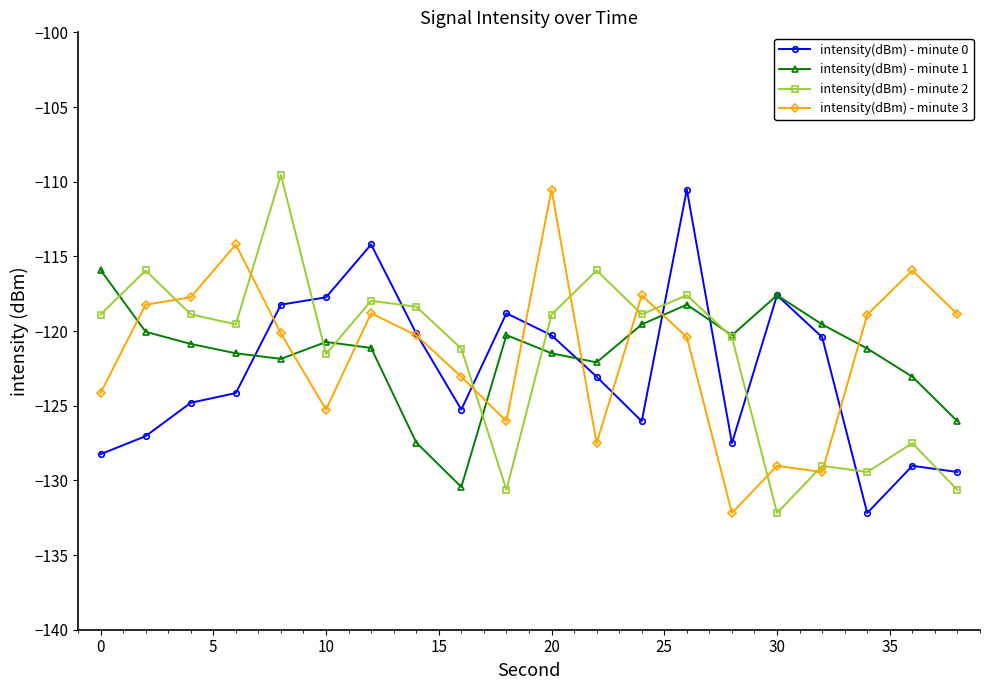

What is the sum of all intensity(dBm) - minute 2 values?

-2433.1